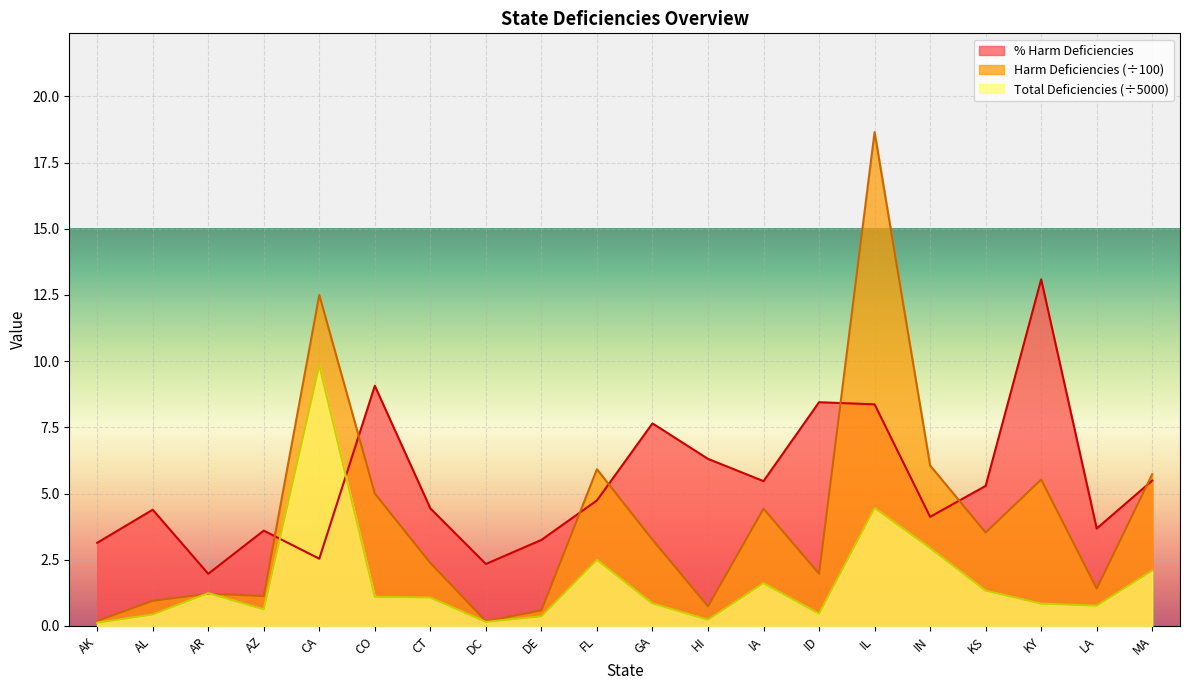

At ID, list the series in order from largest to smallest.

% Harm Deficiencies, Harm Deficiencies (÷100), Total Deficiencies (÷5000)